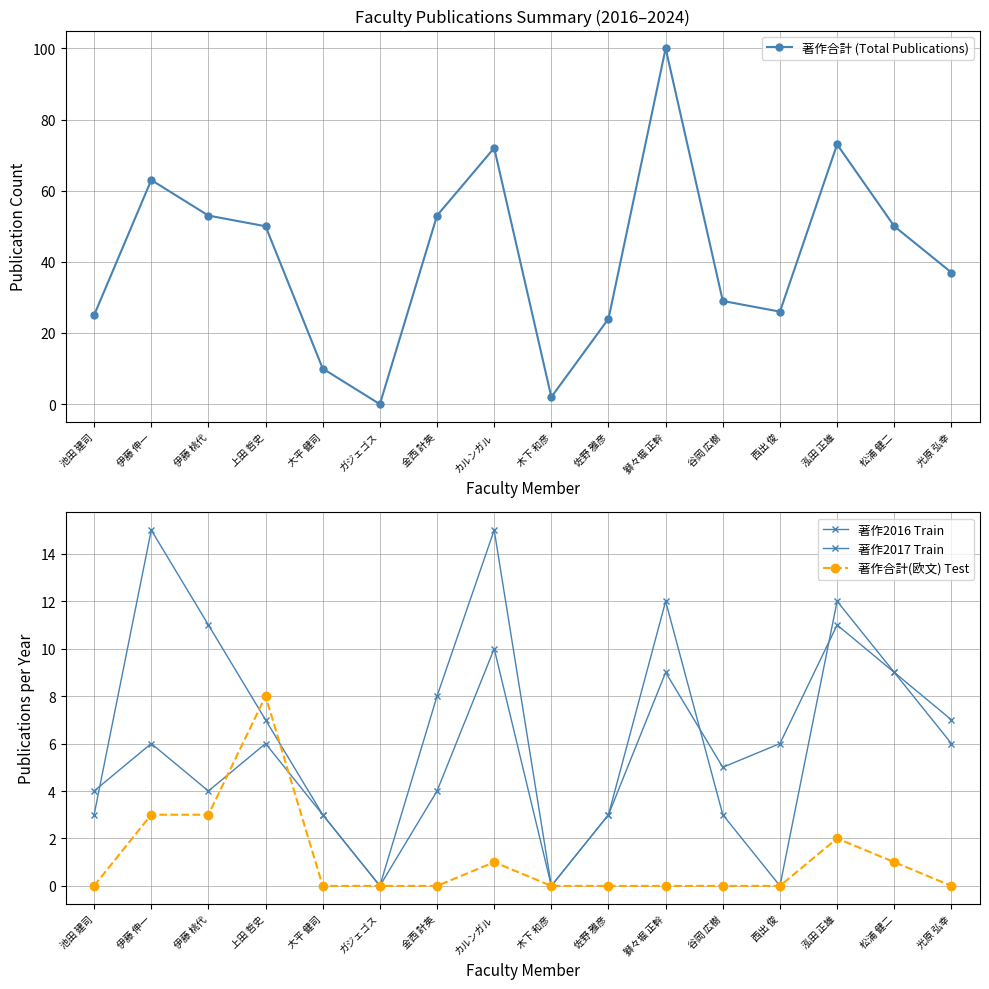

Reading left to right, transcribe all the data shown in this chart.

著作合計 (Total Publications): 25	63	53	50	10	0	53	72	2	24	100	29	26	73	50	37
著作2016 Train: 4	6	4	6	3	0	4	10	0	3	12	3	0	12	9	7
著作2017 Train: 3	15	11	7	3	0	8	15	0	3	9	5	6	11	9	6
著作合計(欧文) Test: 0	3	3	8	0	0	0	1	0	0	0	0	0	2	1	0